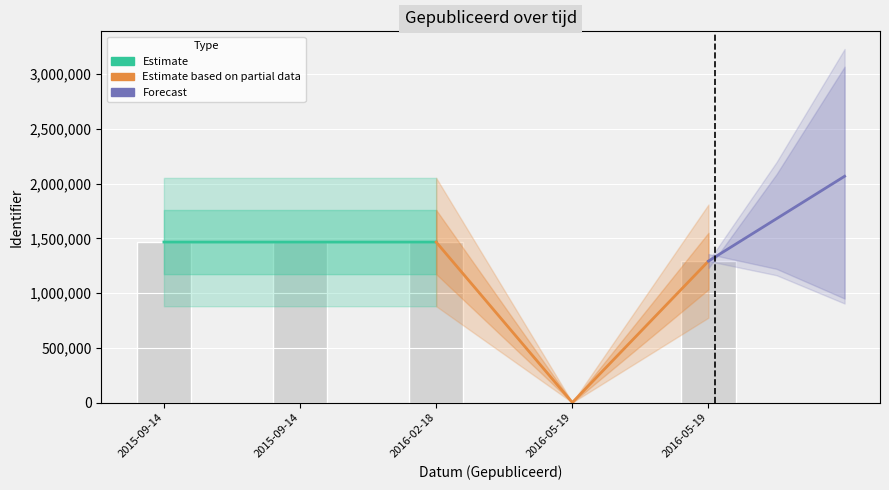

Between 2015-09-14 and 2015-09-14, which is larger?

2015-09-14